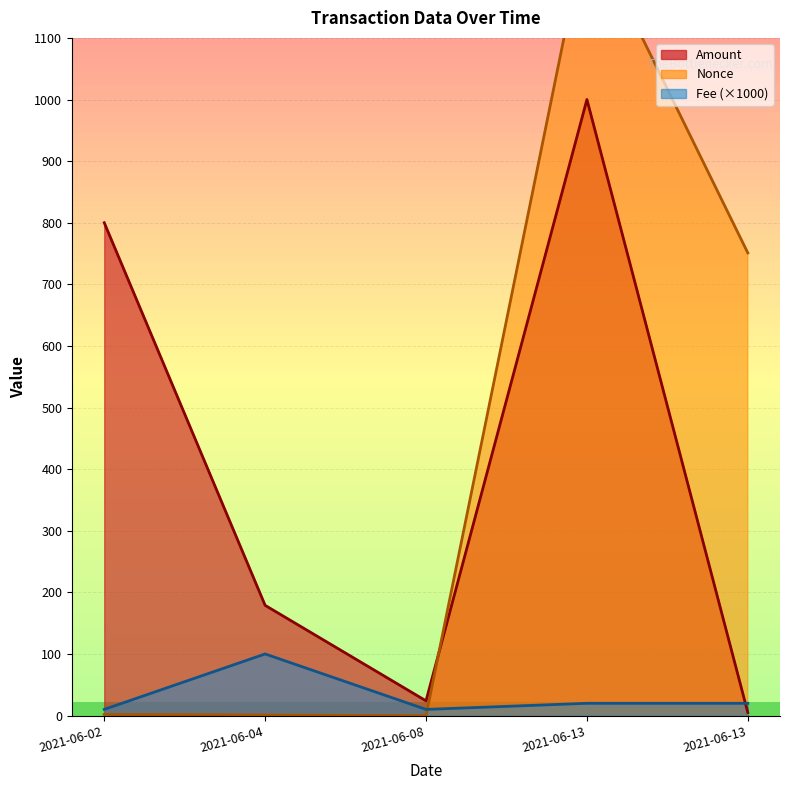

What is the difference between the highest and lowest values at 2021-06-02?

798.0